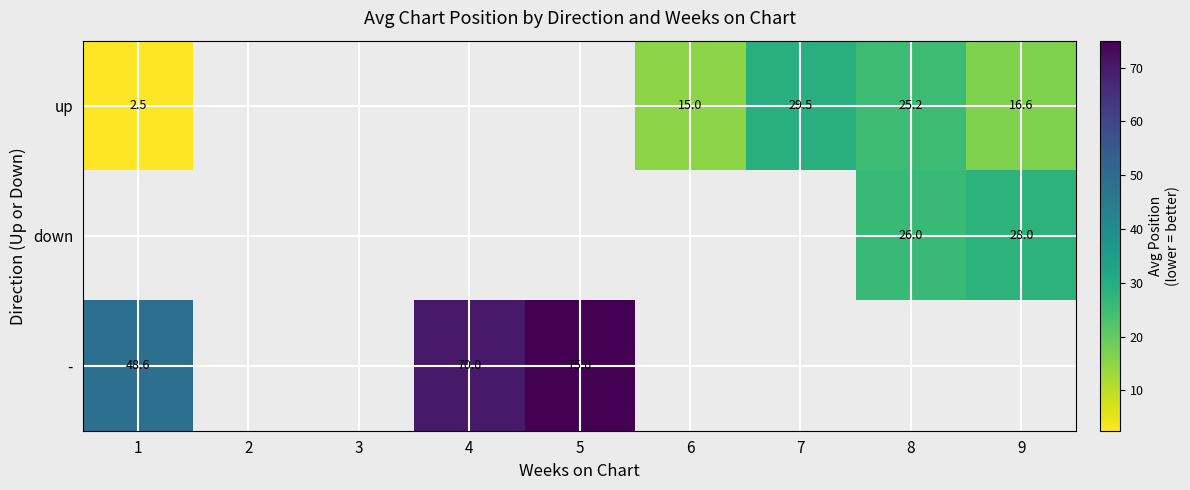

The up series shows 16.4 at 7. True or false?

False